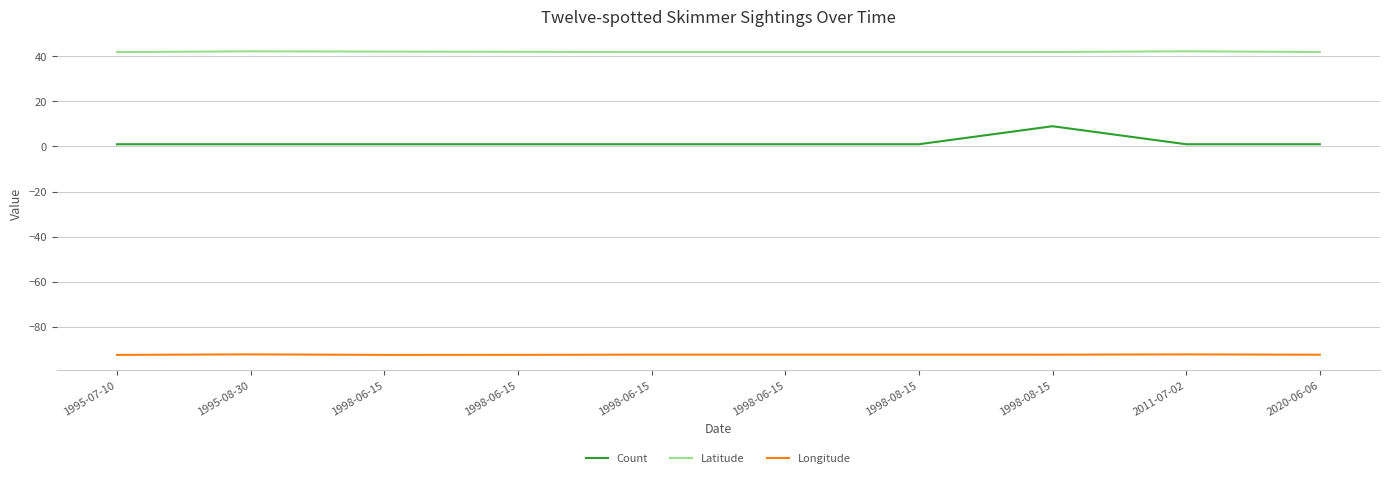

Which series has the largest total across all categories?

Latitude